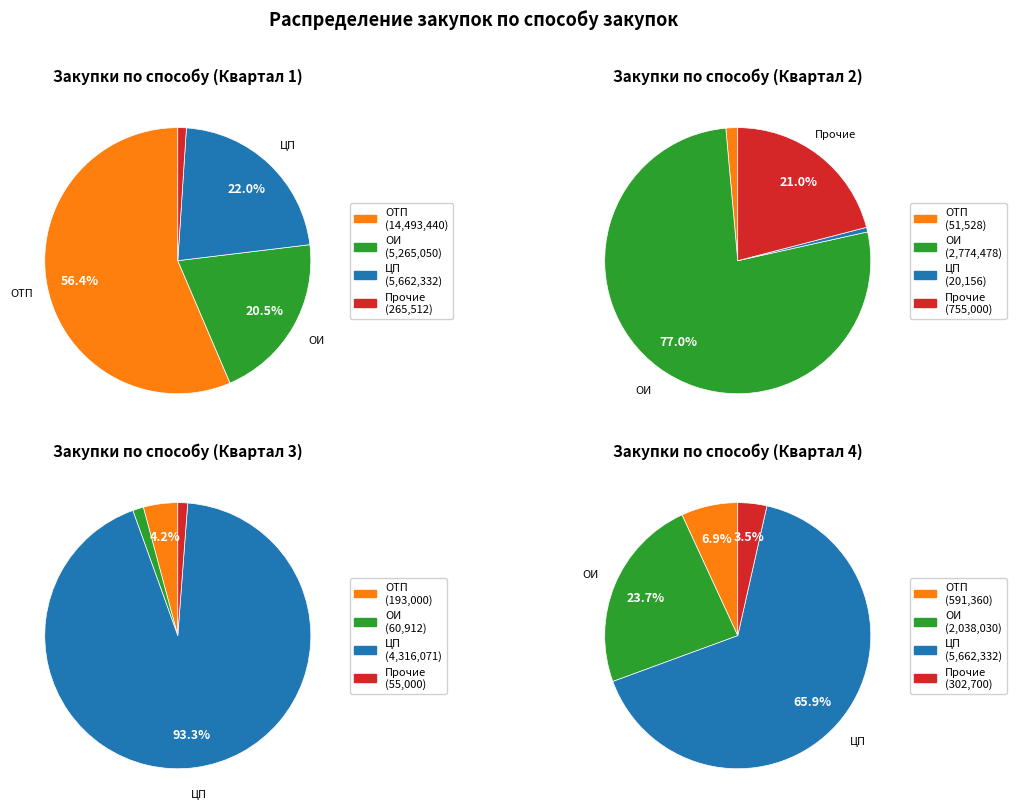

Is there a majority slice in this chart?

Yes